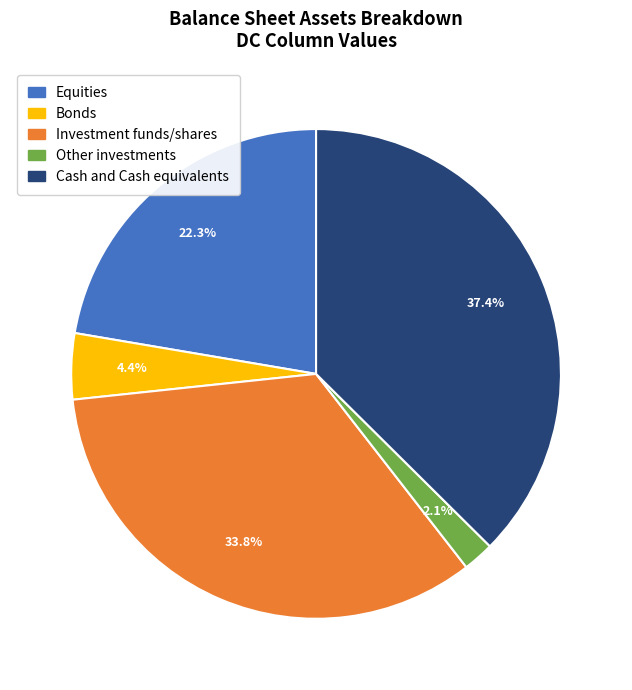

Does Equities represent more than half of the total?

No